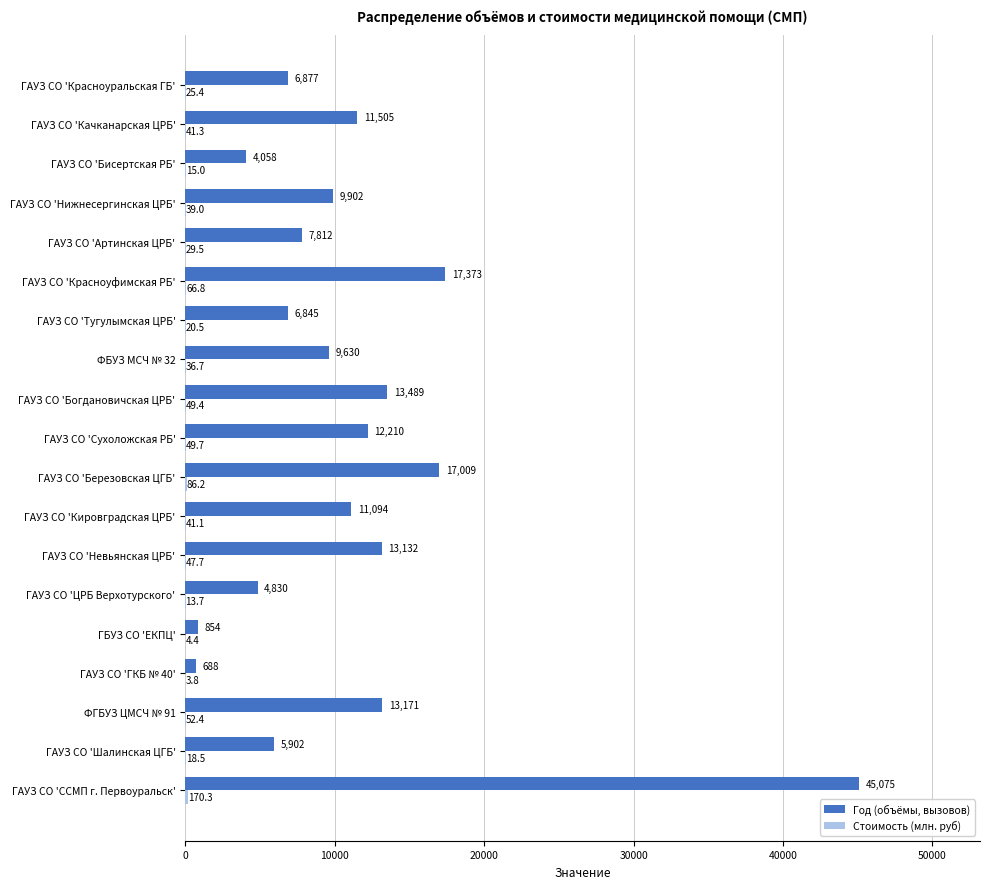

Which series has the widest spread of values?

Год (объёмы, вызовов)